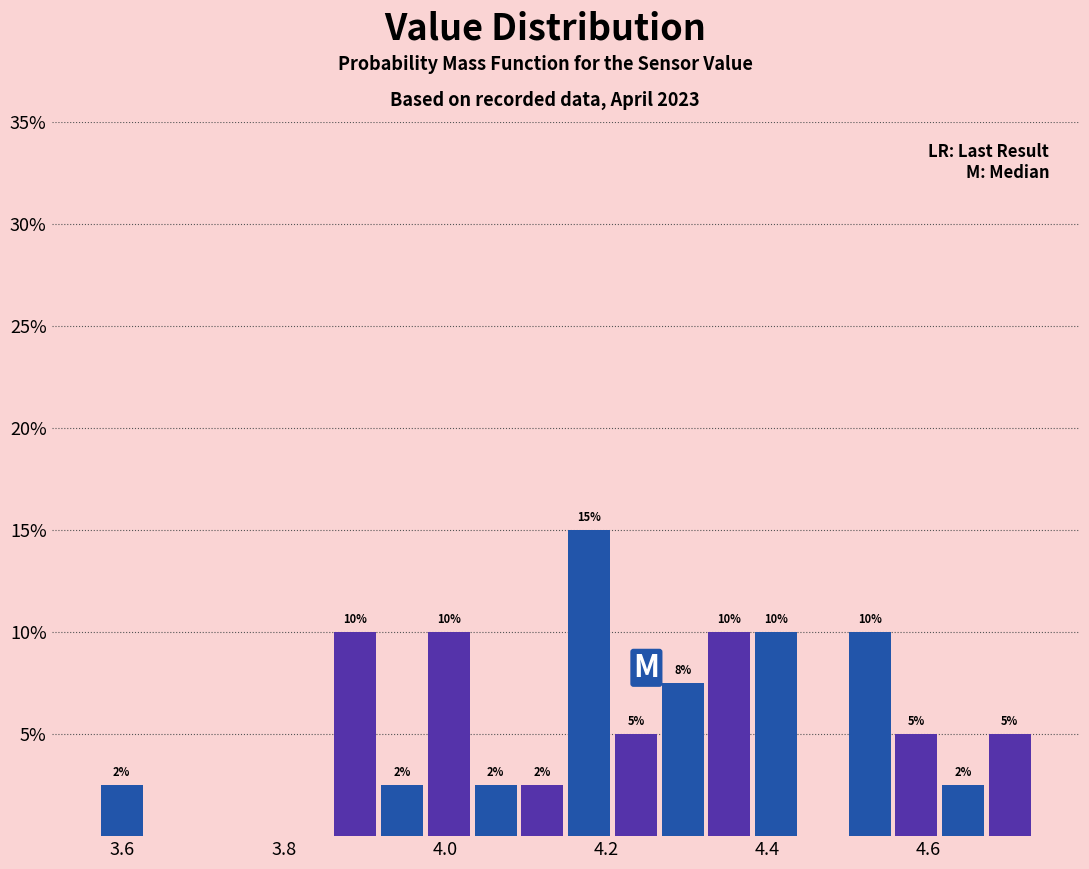

Around what value on the x-axis is the tallest bar? Give the approximate position of its centre, as read against the axis.

4.18